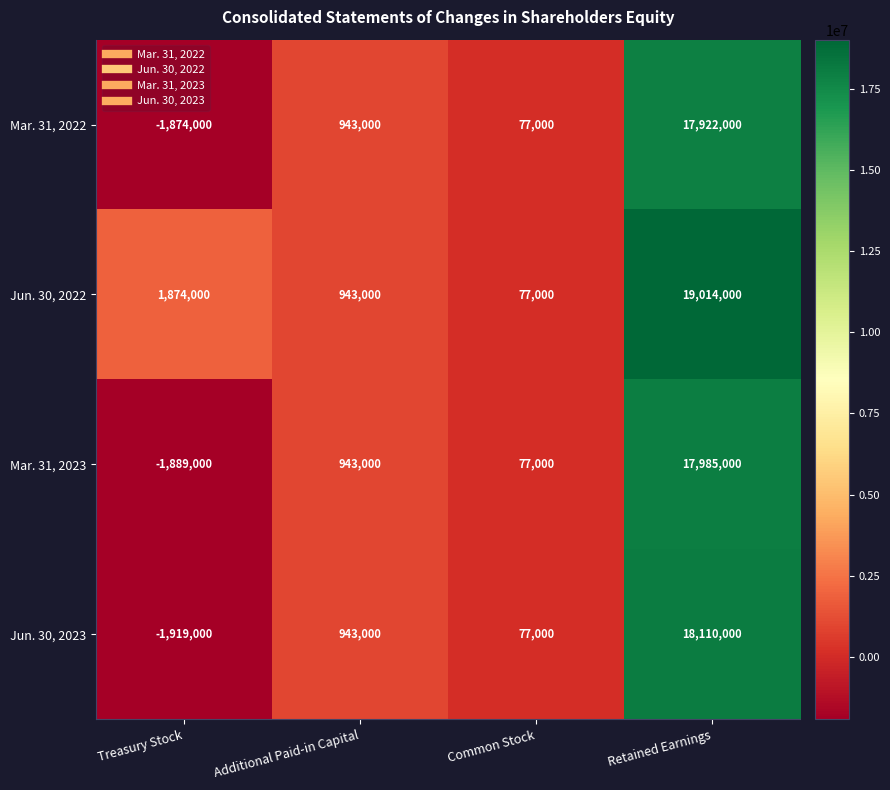

True or false: Jun. 30, 2023 has a value of 46051 at Common Stock.

False